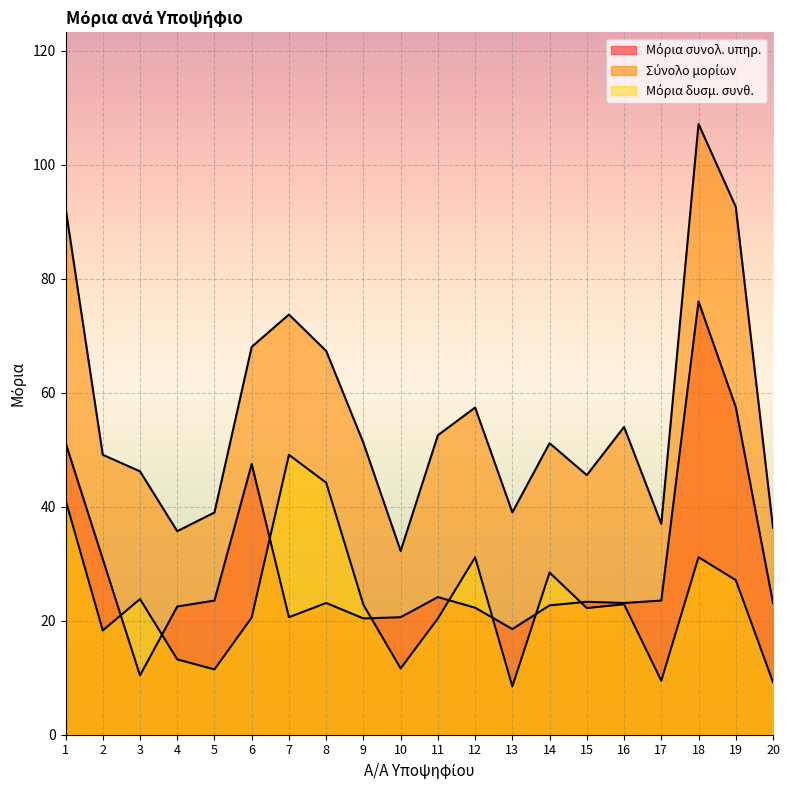

List the series in order of their peak value, lowest first.

Μόρια δυσμ. συνθ., Μόρια συνολ. υπηρ., Σύνολο μορίων